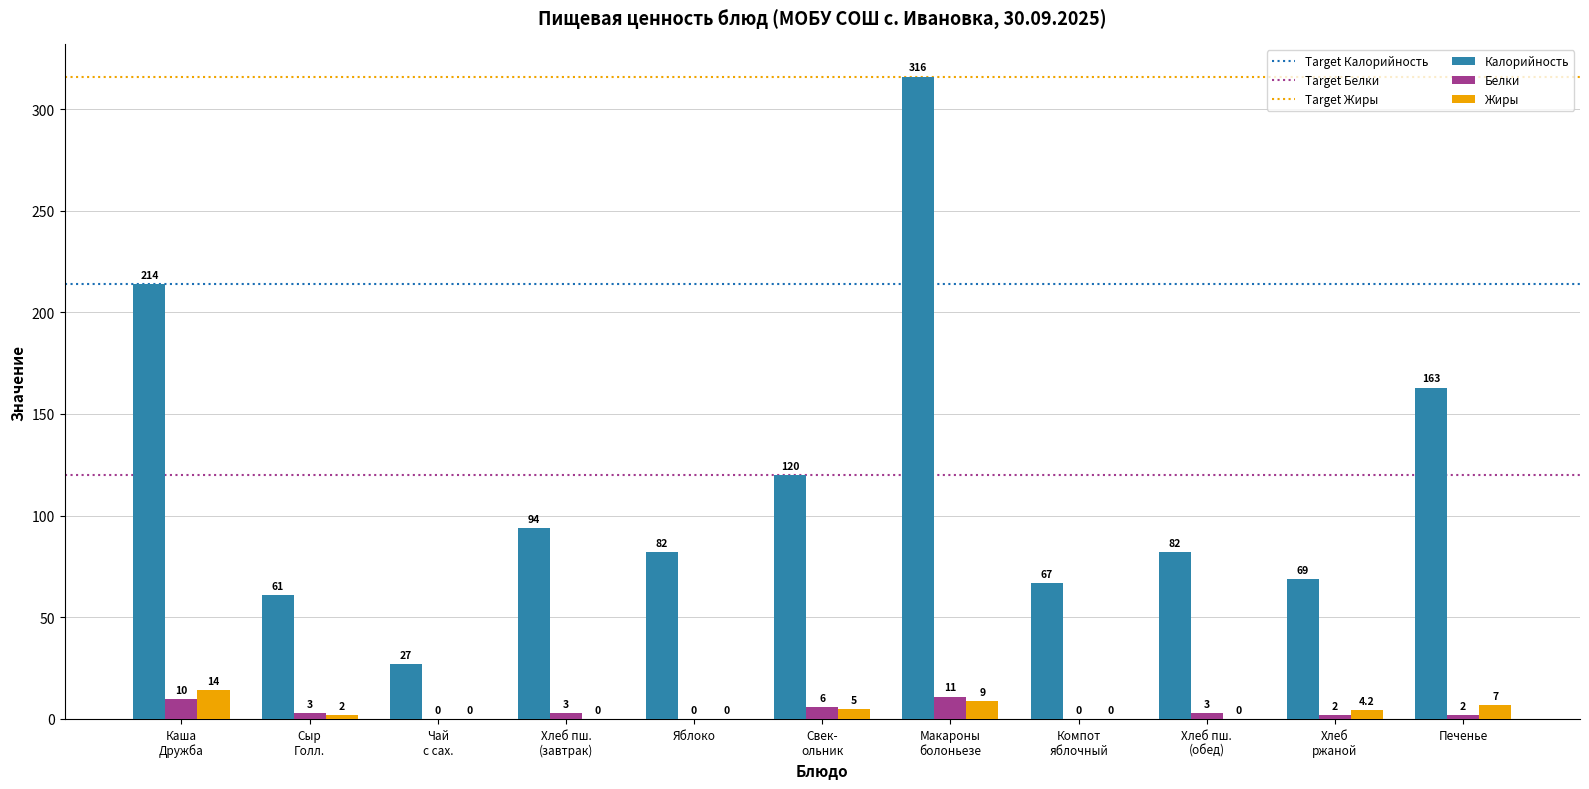

How many groups of bars are there?

11